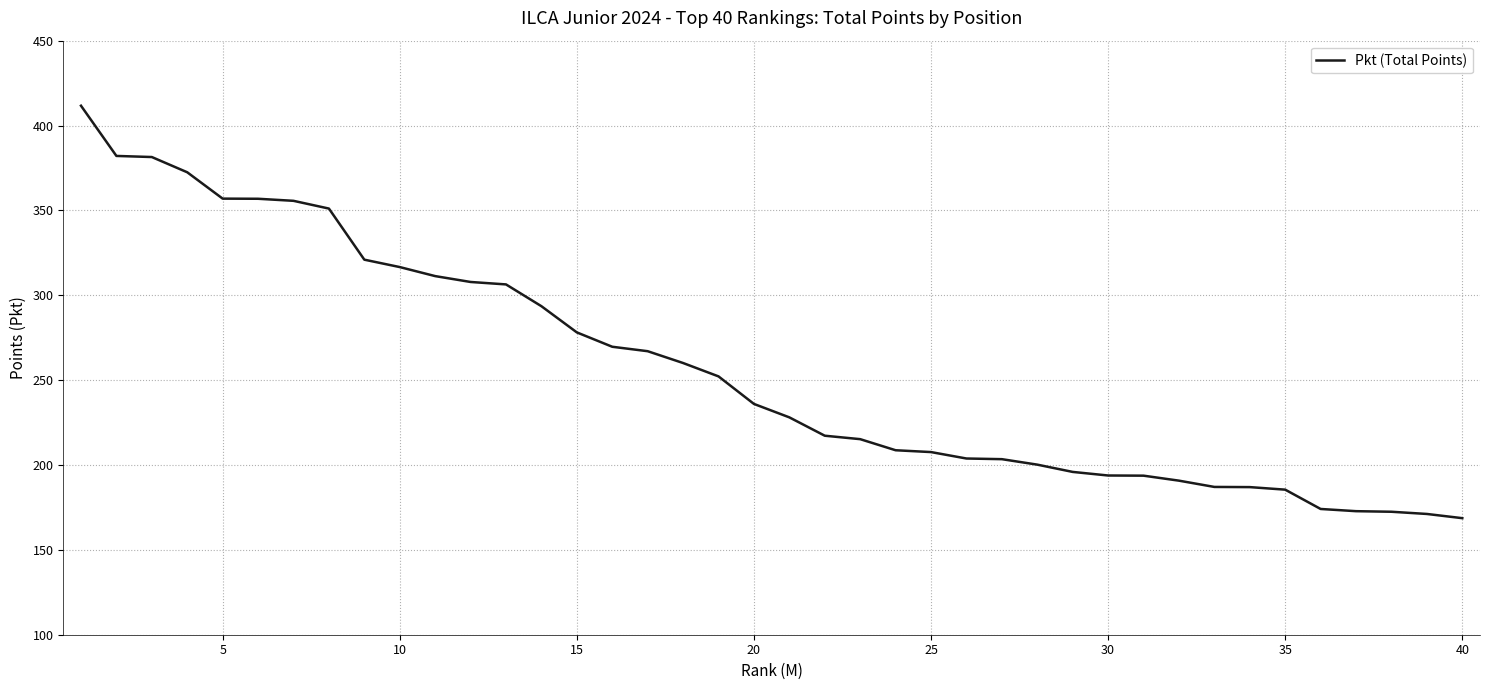

What is the minimum value shown in the chart?

168.7